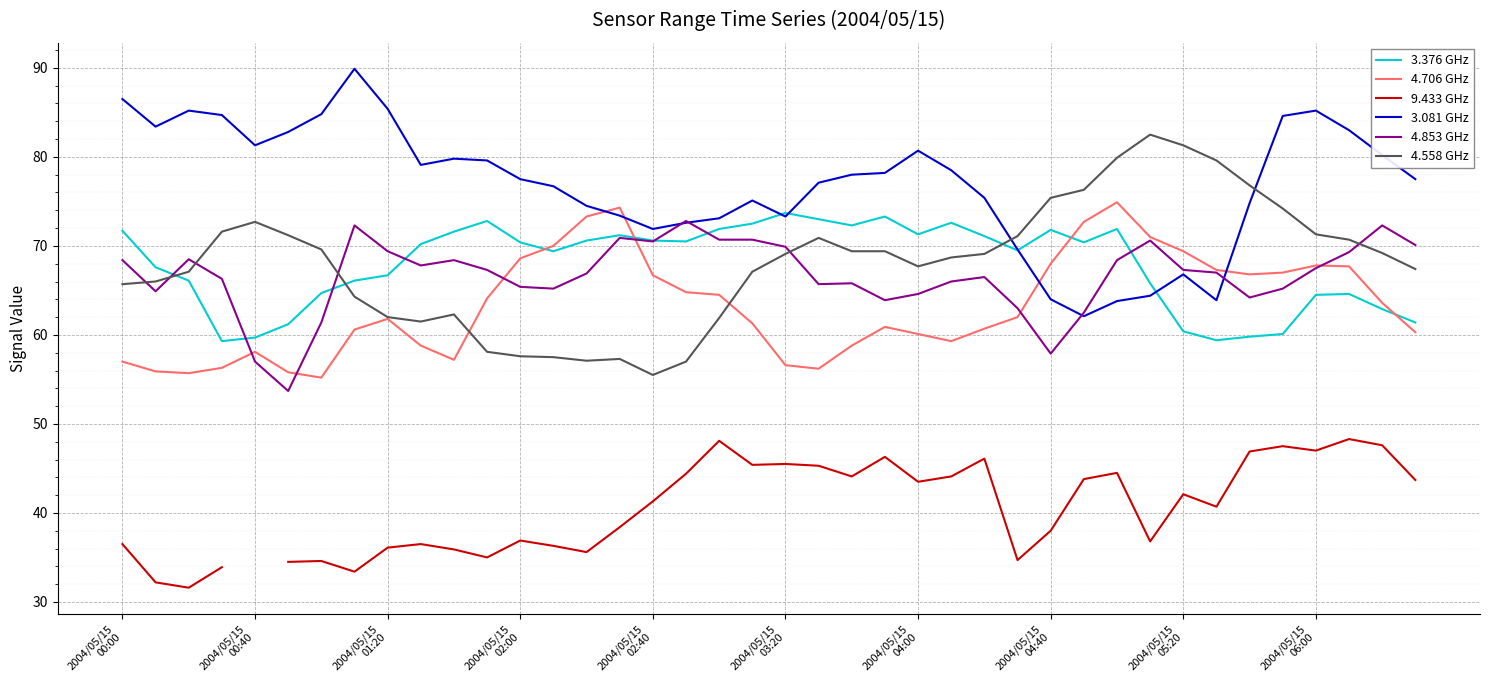

How many intersections are there between 4.558 GHz and 3.376 GHz?

3